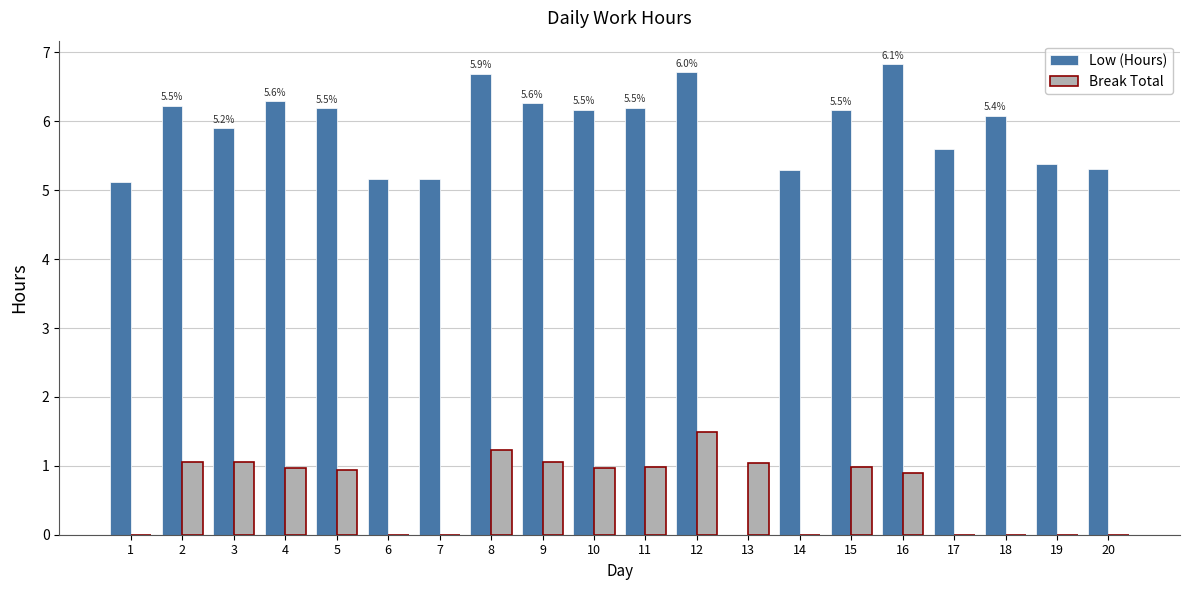

What is the total value across all series at 13?

1.0